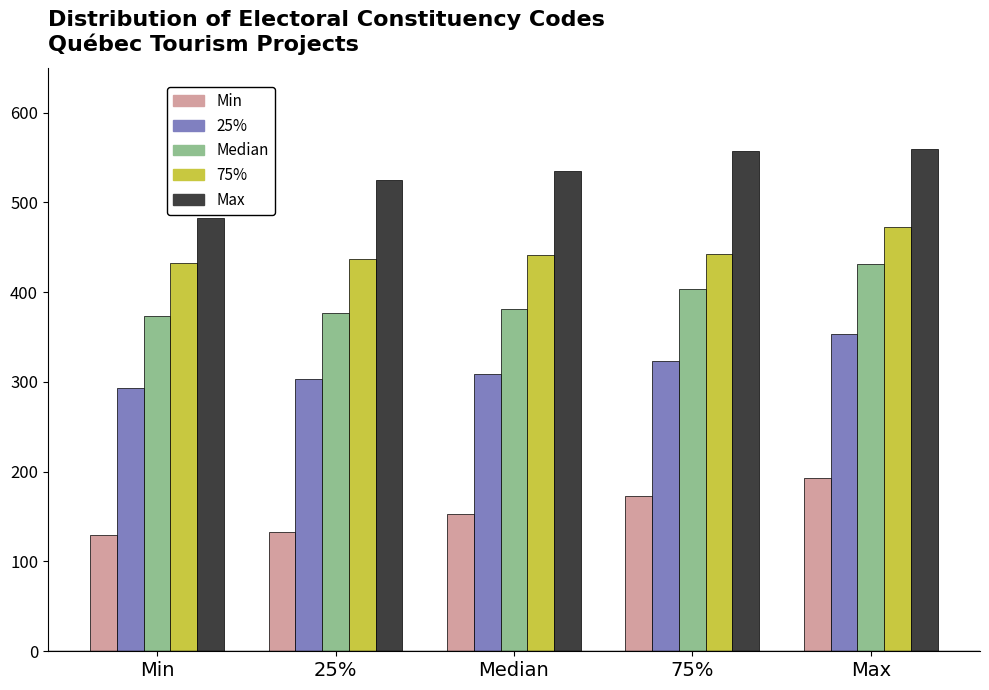

What is the difference between the highest and lowest values at Min?

354